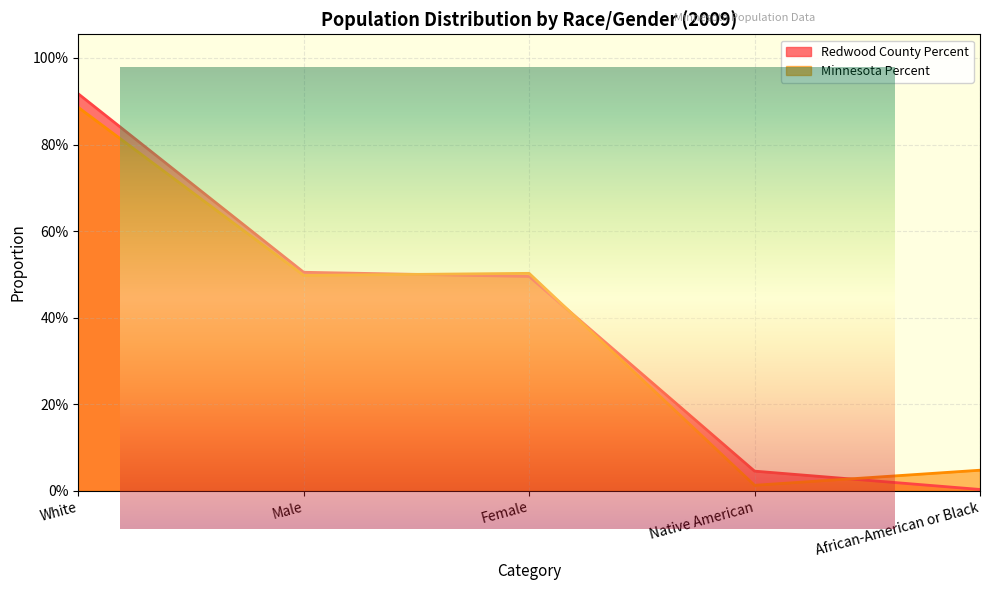

What is the highest value of the Minnesota Percent series?

0.9